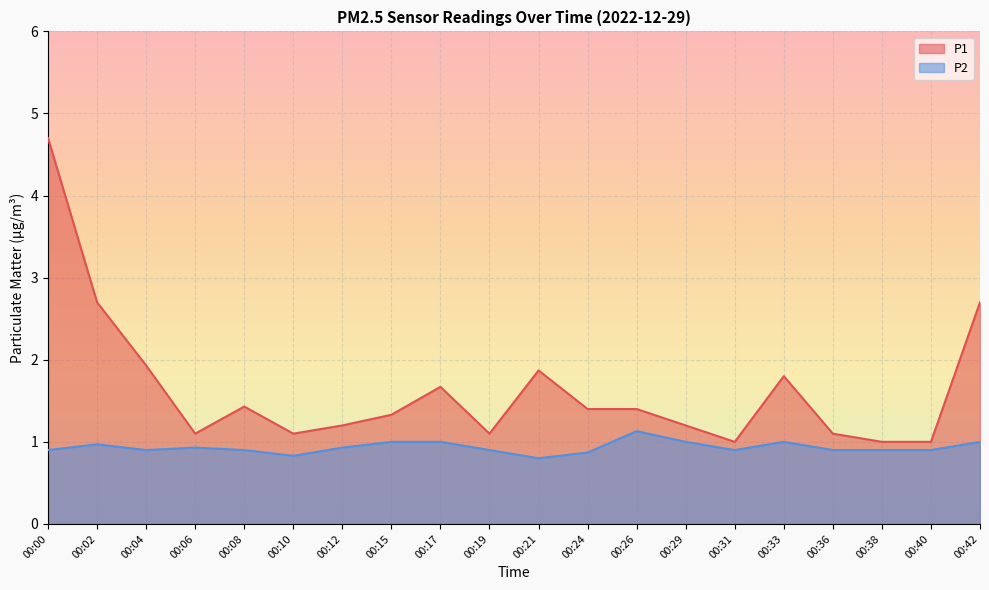

At how many categories does at least one series exceed 1?

17